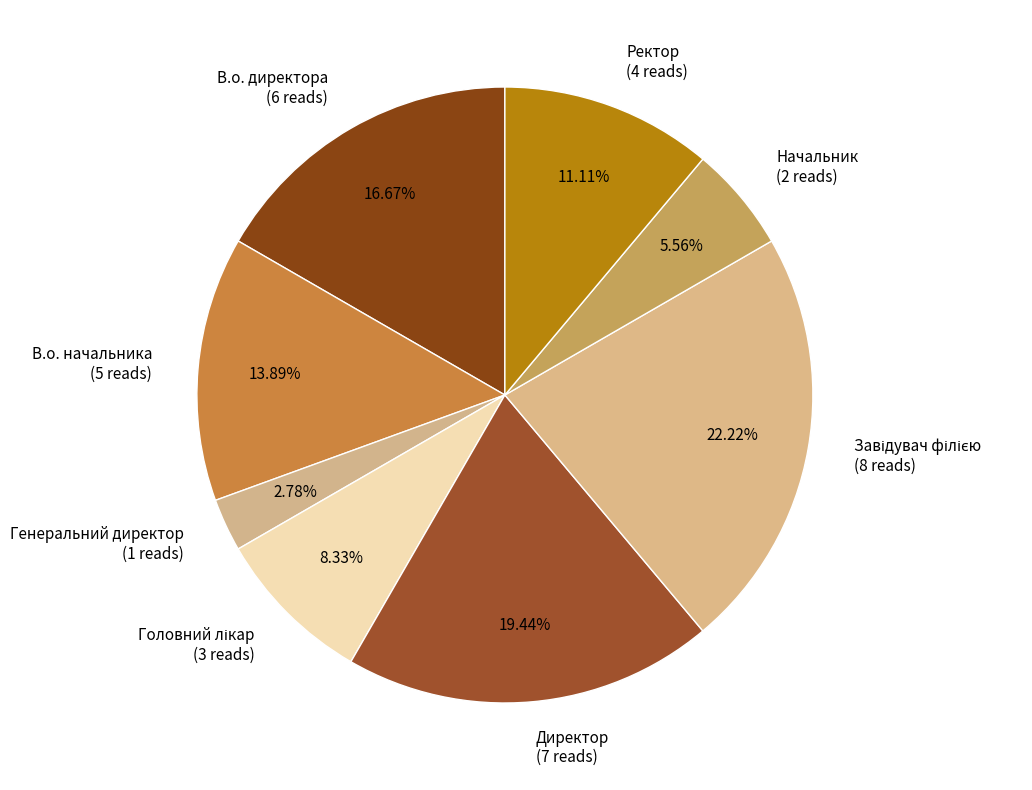

What percentage is the Генеральний директор slice, to the nearest percent?

3%